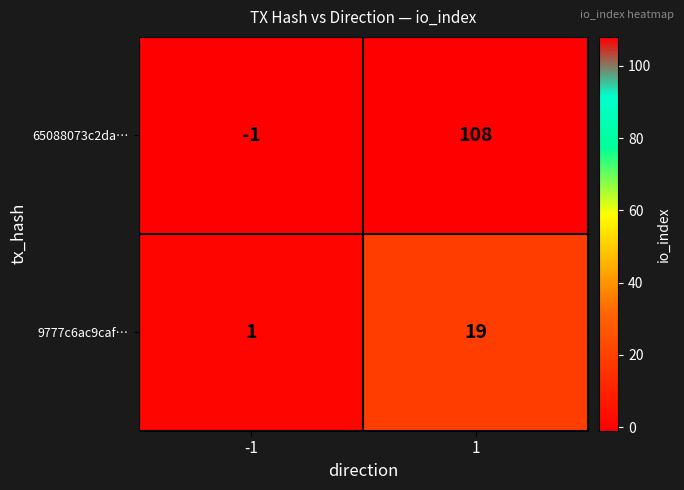

What is the average value of the 65088073c2da… series?

54